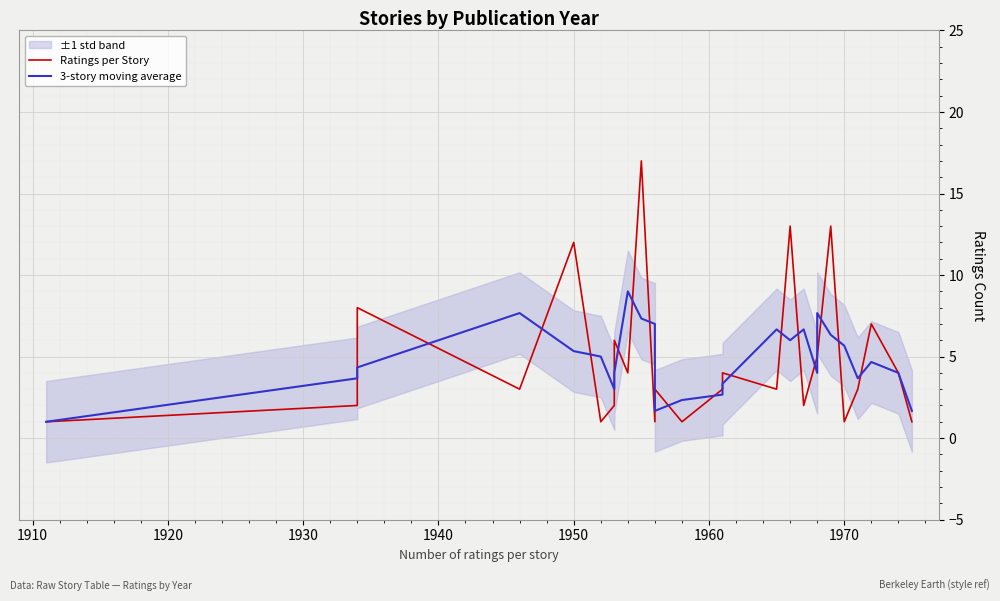

How many values in the Ratings per Story series exceed 3?

12